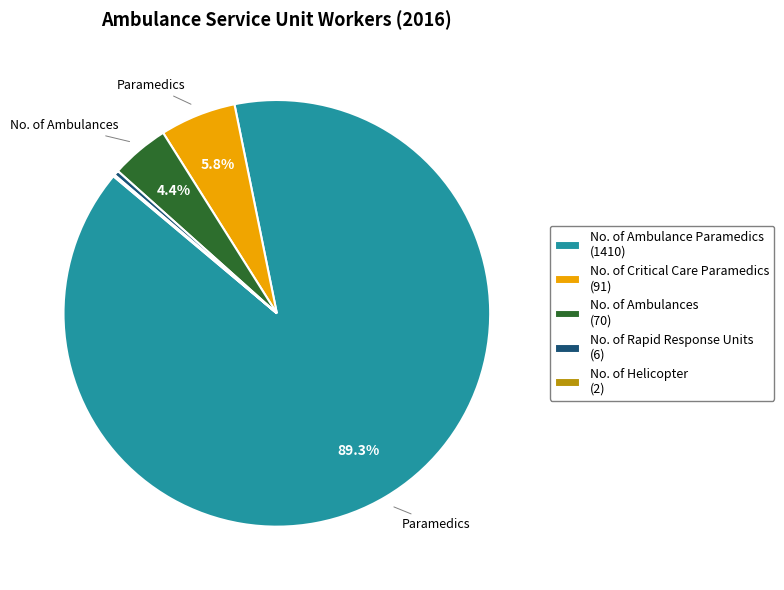

Does any single category account for the majority?

Yes